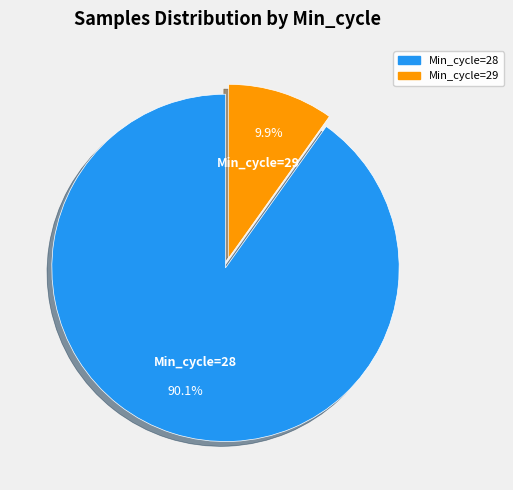

Does any single category account for the majority?

Yes